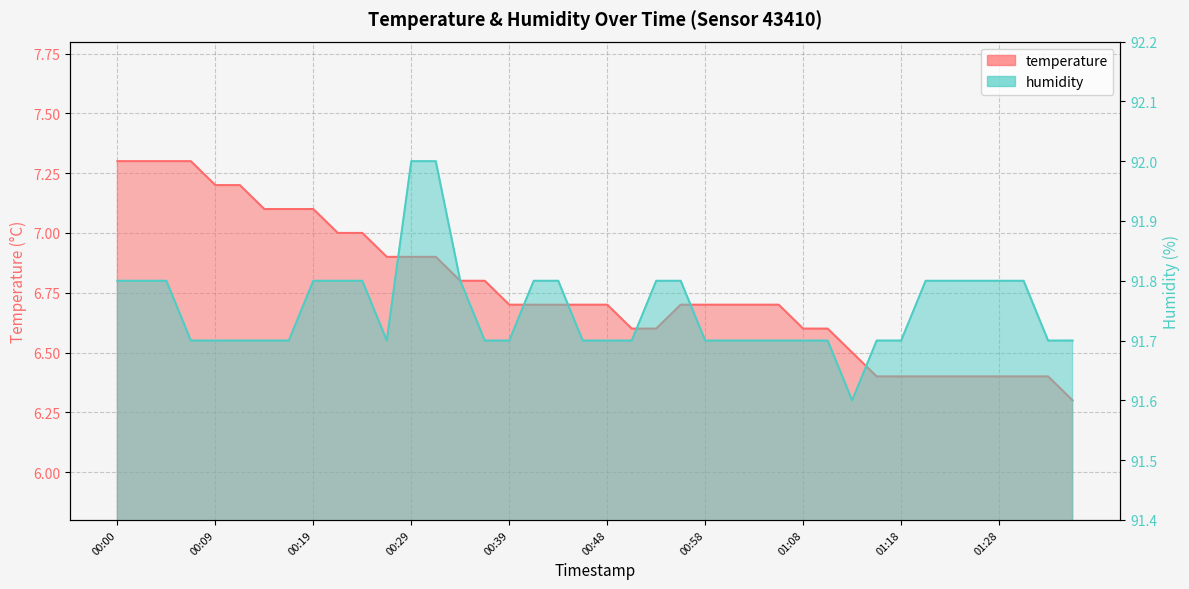

What is the label of the 19th point from the left?

00:43